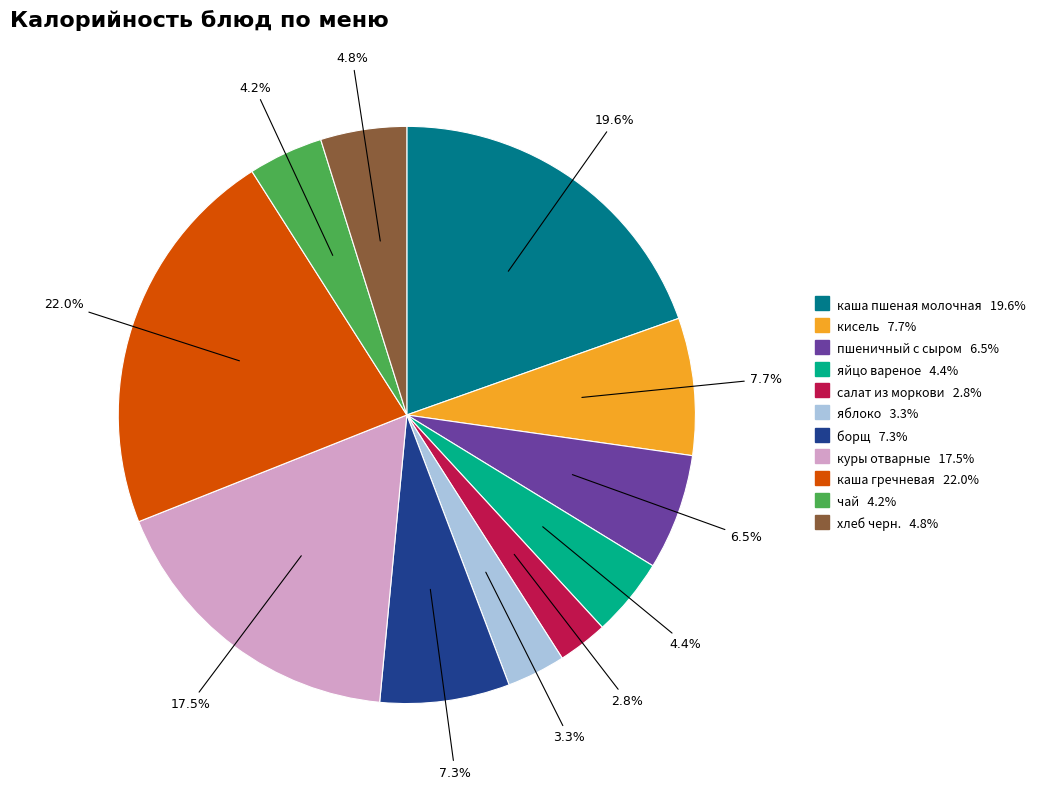

What is the total percentage of борщ and хлеб черн.?

12.1%